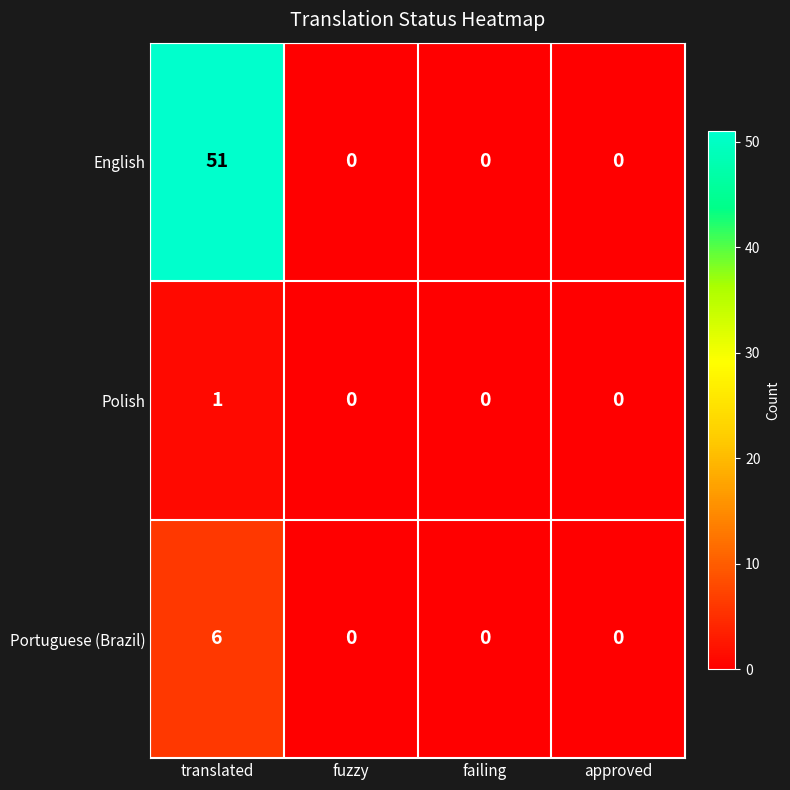

Which series changed the most between translated and fuzzy?

English